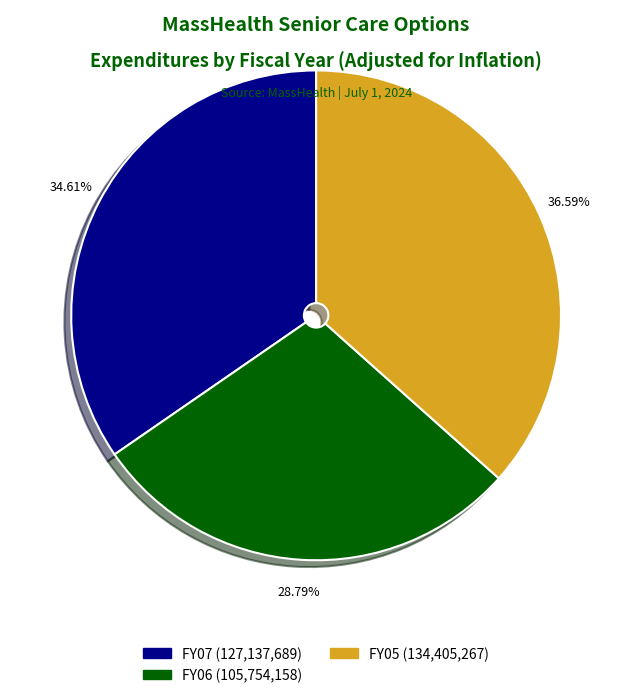

Rank the categories by value from lowest to highest.

FY06 (105,754,158), FY07 (127,137,689), FY05 (134,405,267)